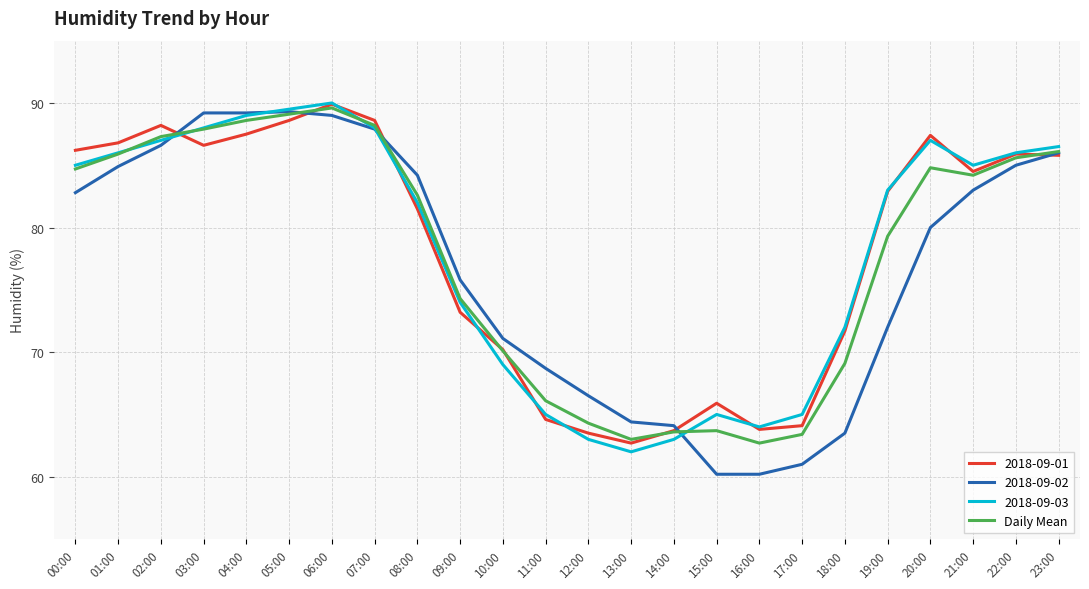

What is the total value across all series at 00:00?

338.7